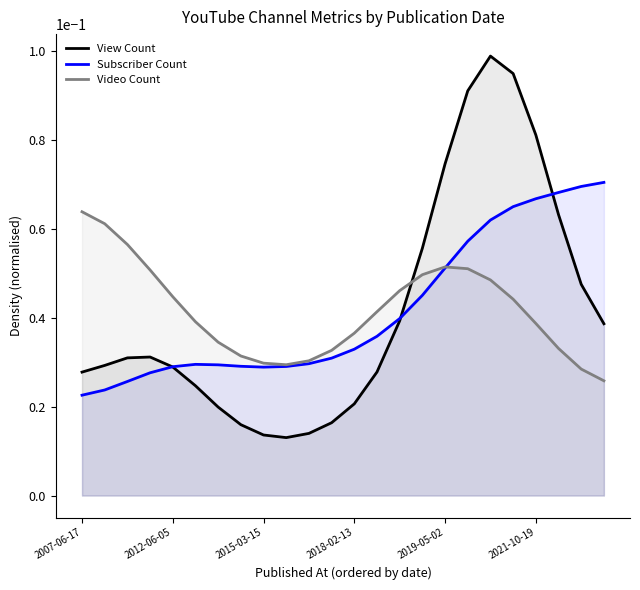

At 6, list the series in order from smallest to largest.

View Count, Subscriber Count, Video Count